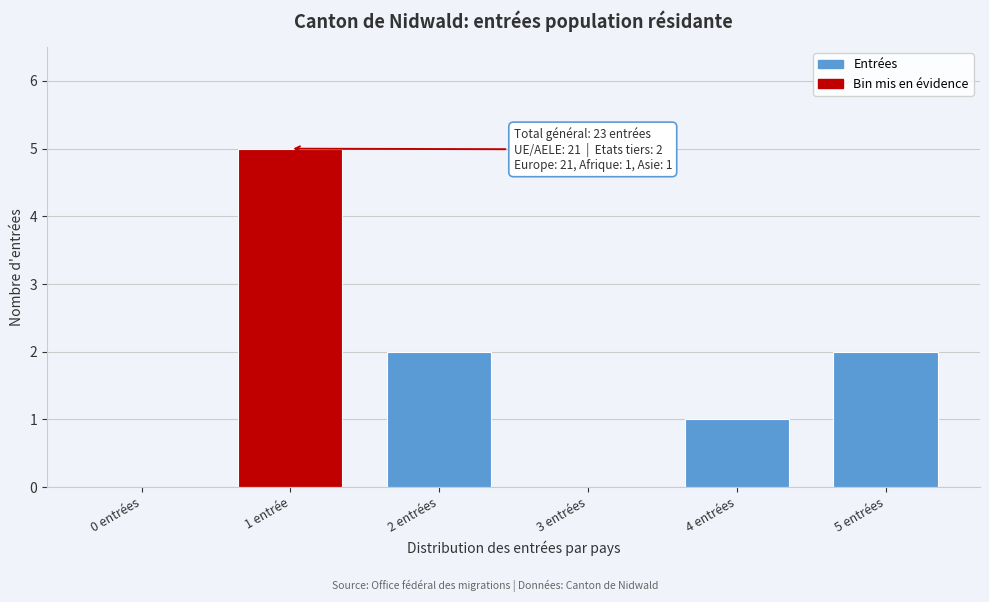

Reading right to left, what are all the values shown in this chart?

5 entrées=2	4 entrées=1	3 entrées=0	2 entrées=2	1 entrée=5	0 entrées=0